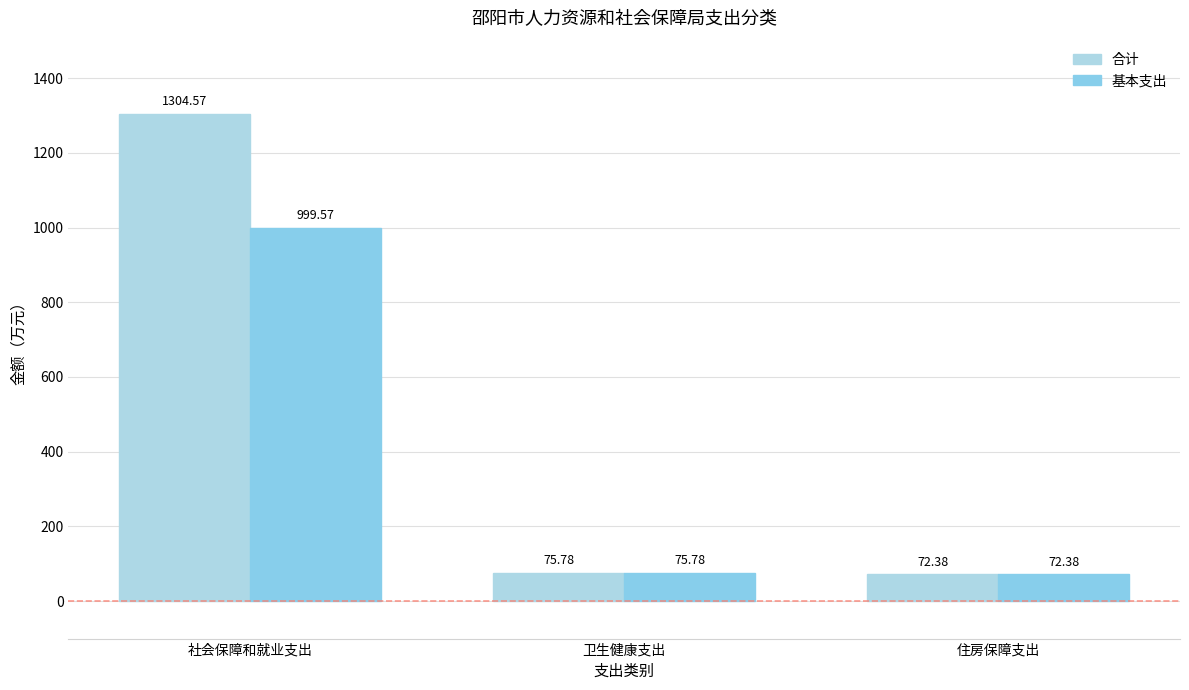

How many groups of bars are there?

3